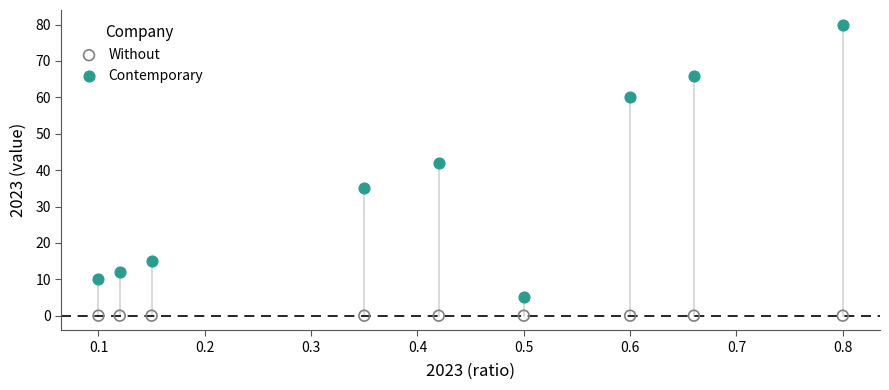

Across all series, what Y value is closest to 40?

42